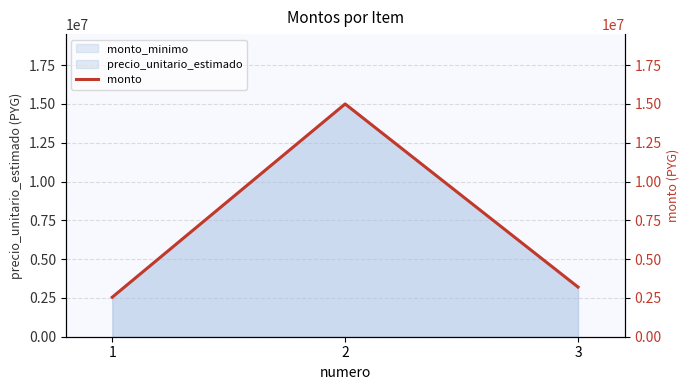

What is the value of the 2nd point from the left?

15000000